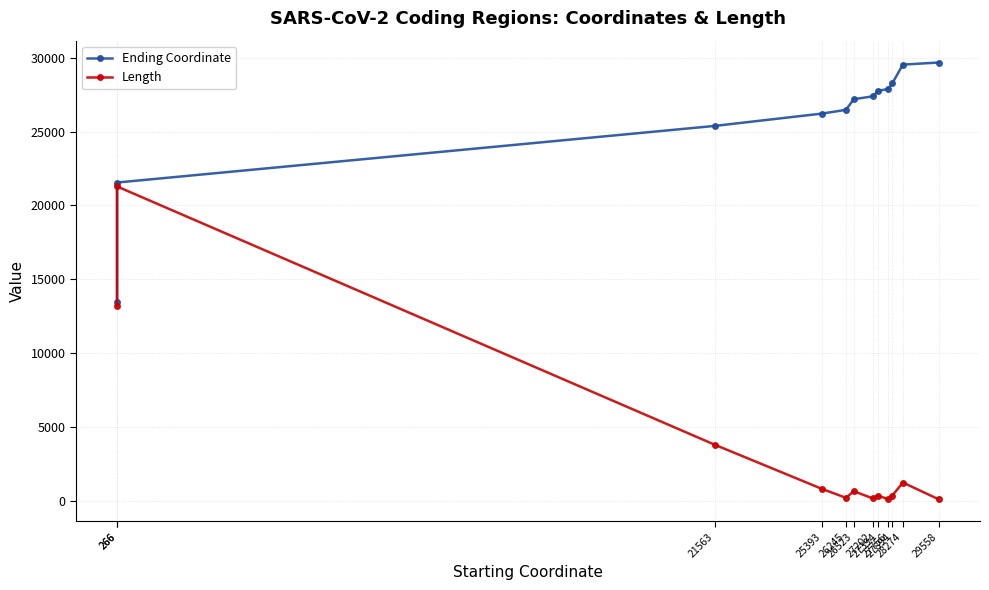

List the labels in order of Length value, smallest first.

29558, 27756, 27202, 26245, 27394, 27894, 26523, 25393, 28274, 21563, 266, 266